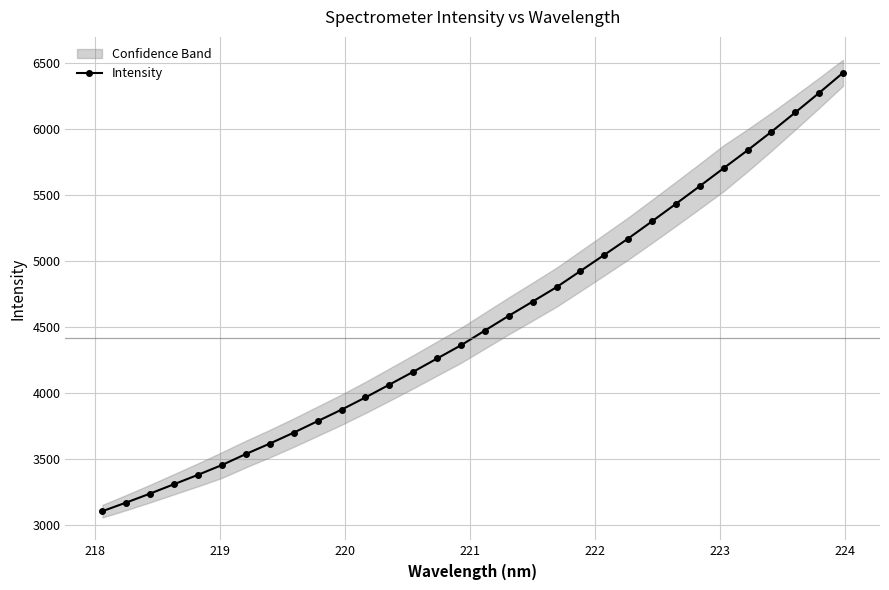

What is the highest value of the Intensity series?

6424.2